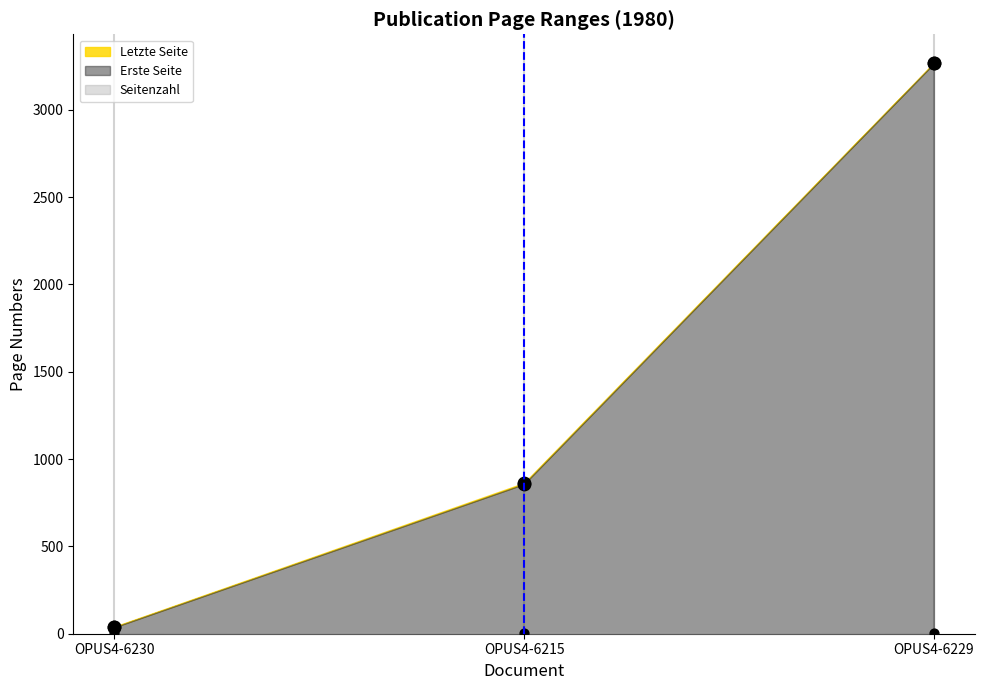

Which series contains the highest Y value?

Letzte Seite